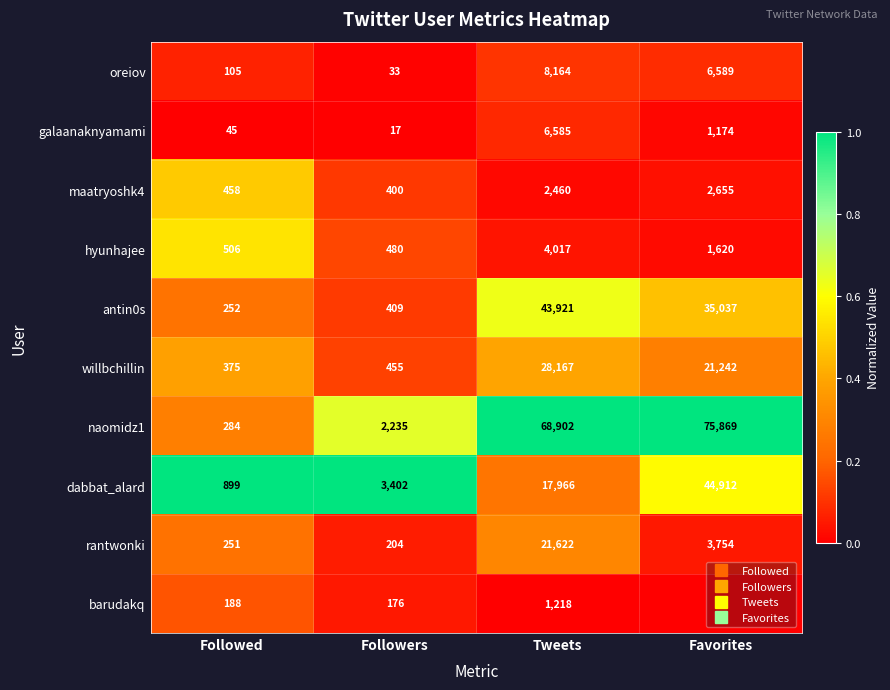

Which series changed the most between Followed and Favorites?

naomidz1